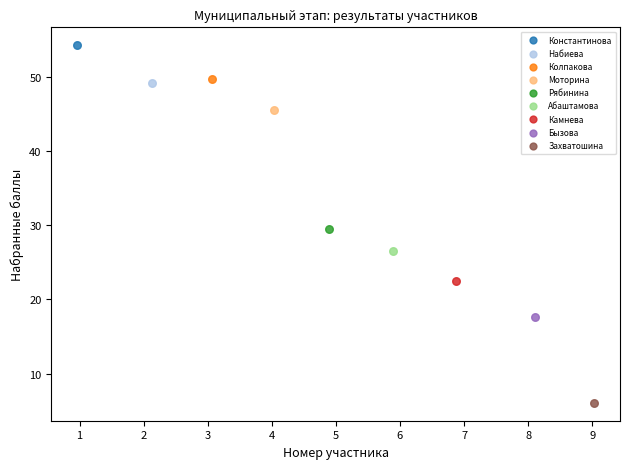

What are all the series names shown in the legend?

Константинова, Набиева, Колпакова, Моторина, Рябинина, Абаштамова, Камнева, Бызова, Захватошина